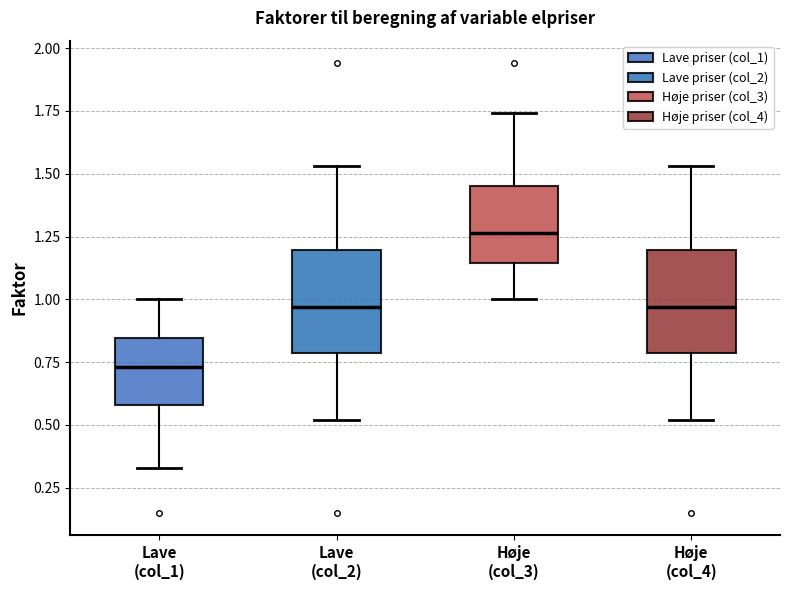

Which box has the highest median line?

Høje (col_3)